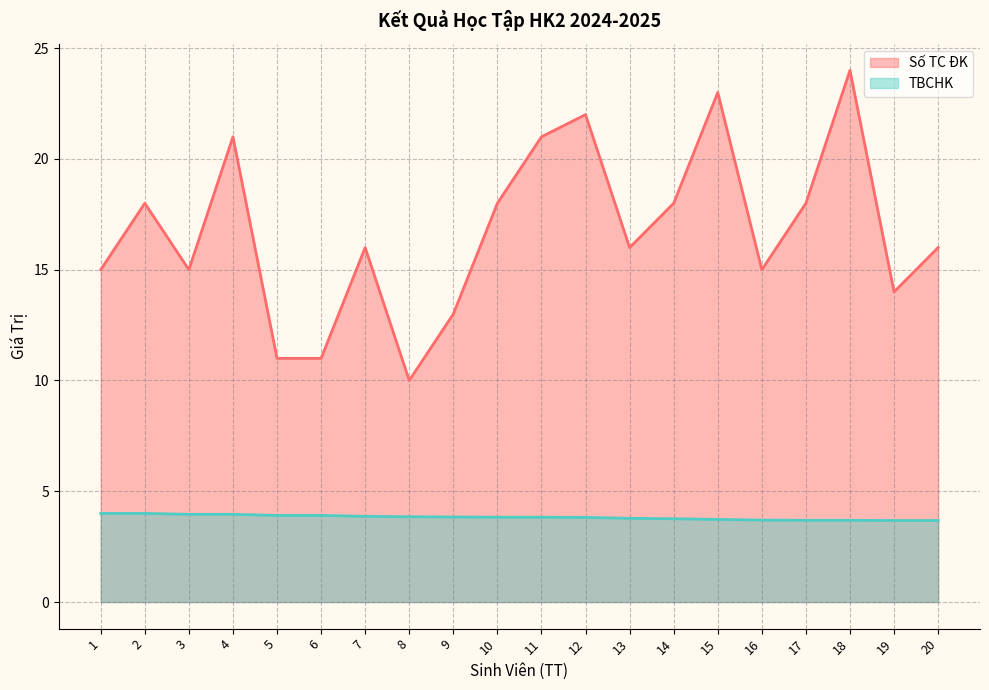

Which series has the largest range (max minus min)?

Số TC ĐK